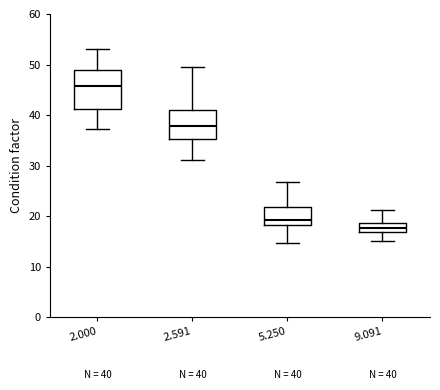

Which box is the tallest, from its lower edge to its upper edge?

2.000